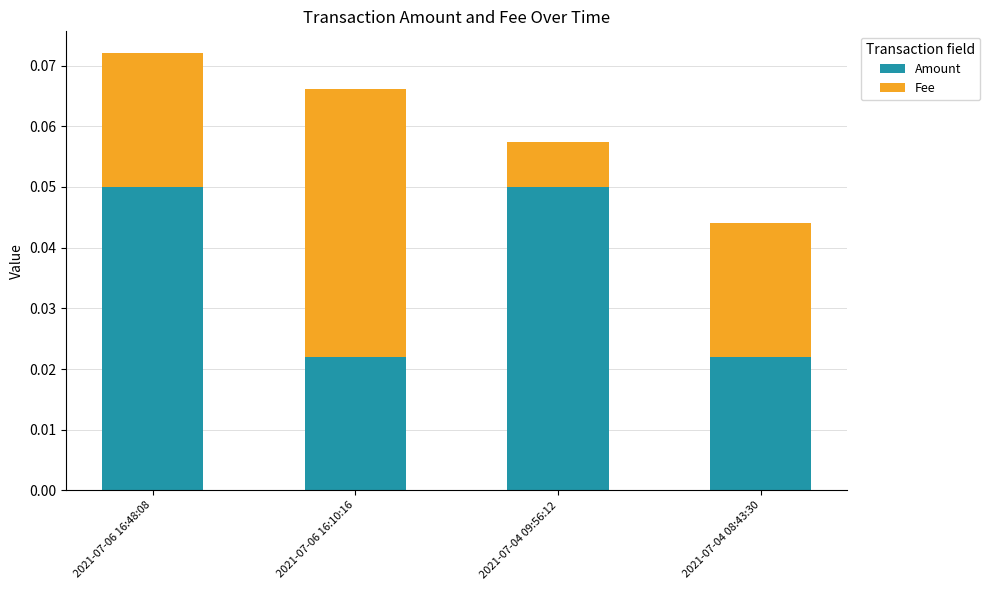

True or false: Amount has a value of 0.0 at 2021-07-06 16:48:08.

False